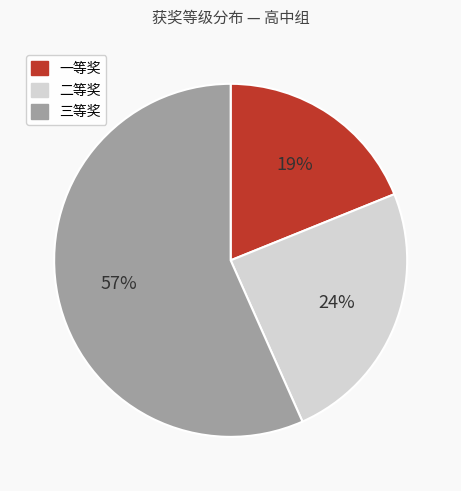

Between 二等奖 and 三等奖, which is larger?

三等奖